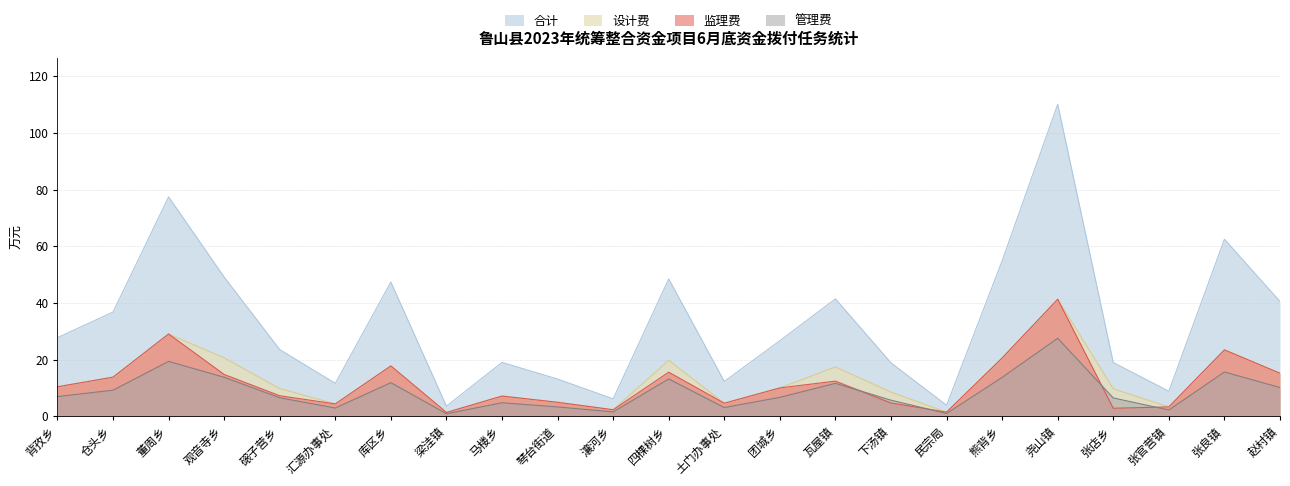

Which series has the largest total across all categories?

合计